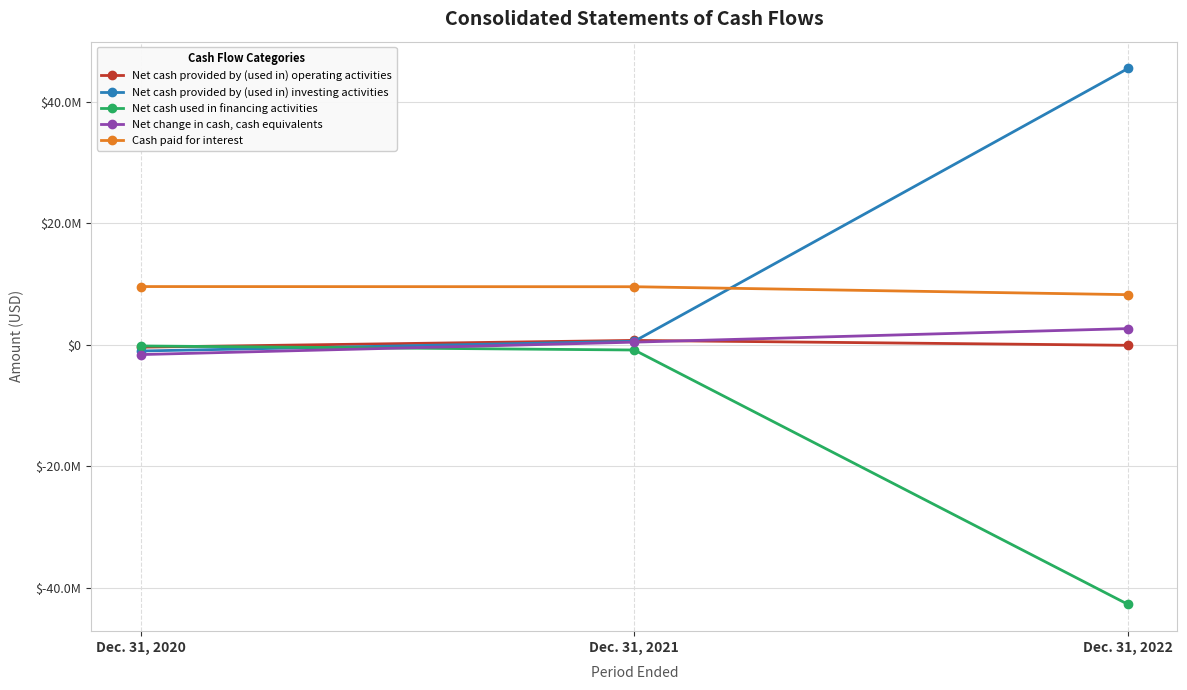

At how many categories does at least one series exceed 11759004?

1